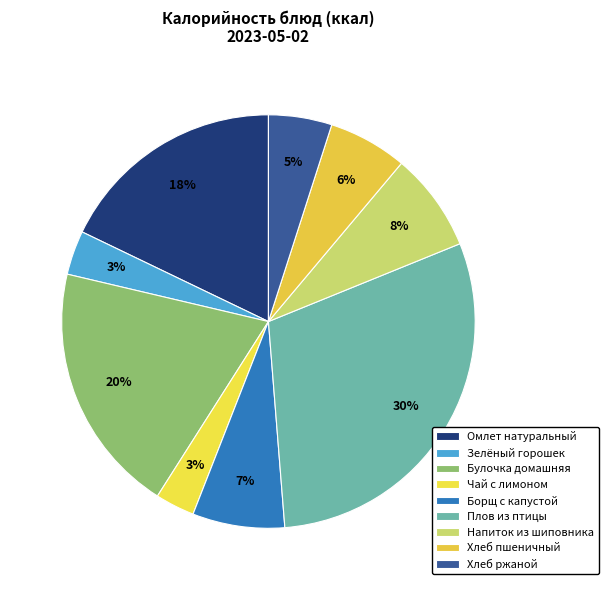

How many slices are in this pie chart?

9